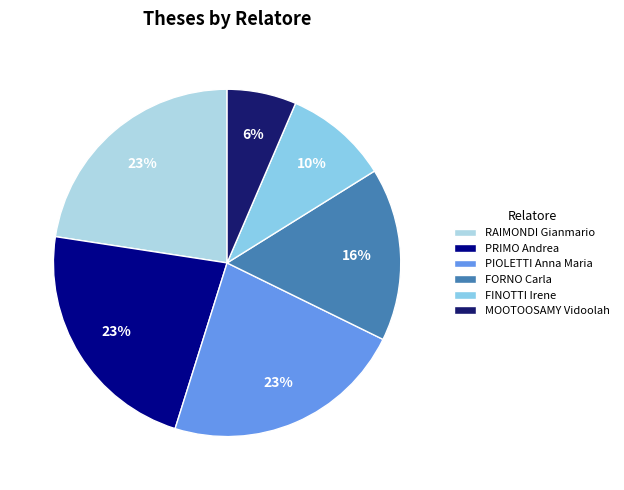

What is the smallest slice in the pie chart?

MOOTOOSAMY Vidoolah